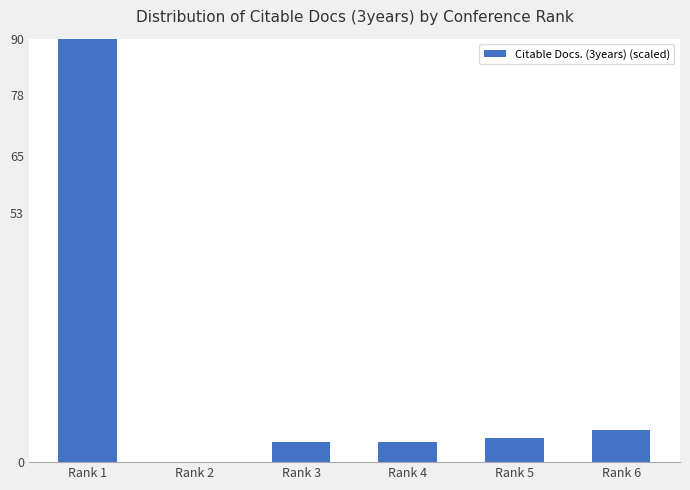

The chart shows a value of -30.5 at Rank 2. True or false?

False